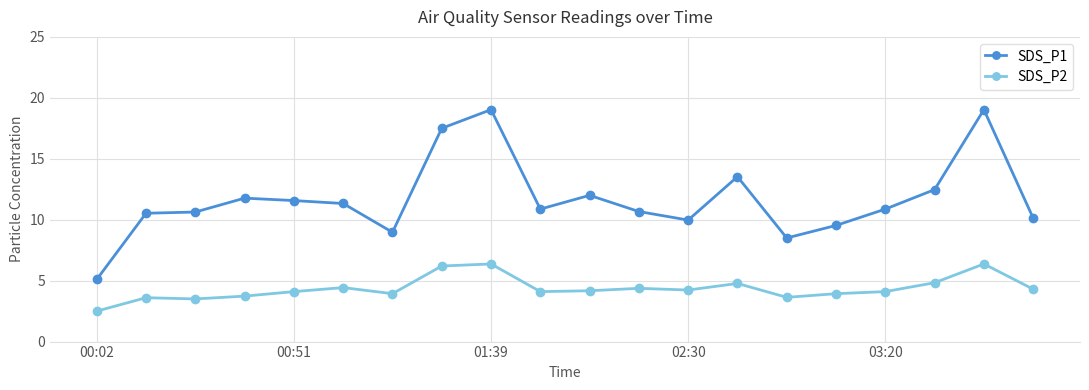

Count the number of data series in this chart.

2